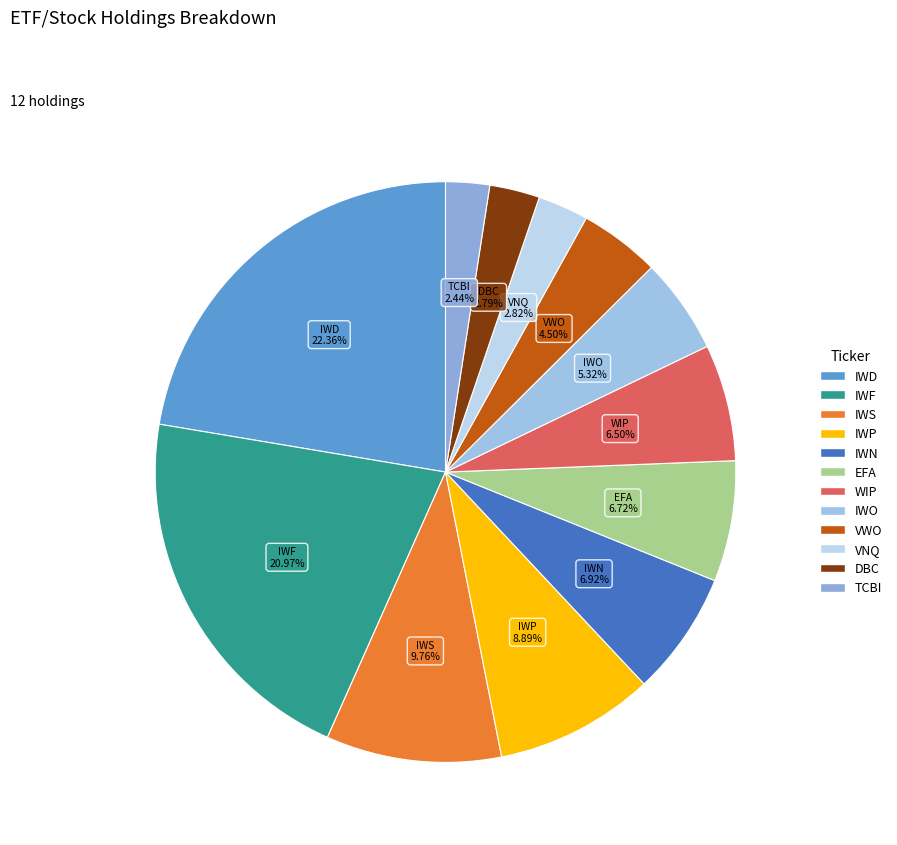

Is the sum of VNQ and VWO greater than half?

No